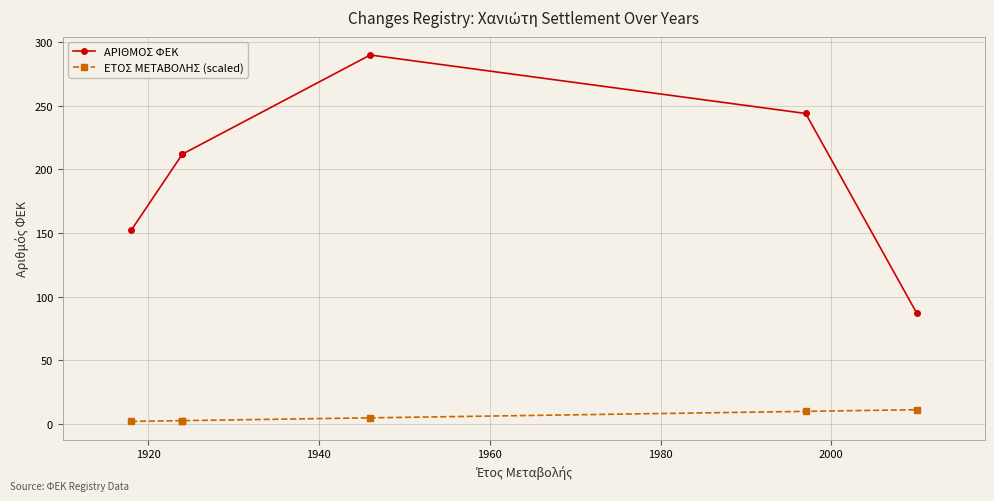

The ΕΤΟΣ ΜΕΤΑΒΟΛΗΣ (scaled) series shows 4.2 at 1980. True or false?

False